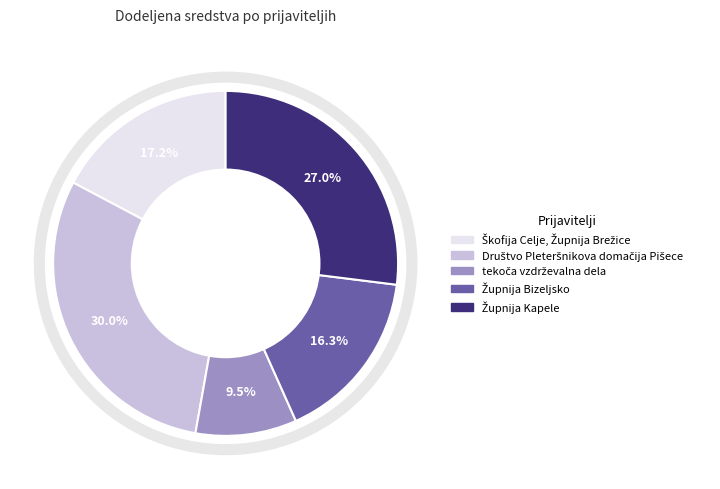

To the nearest percent, what is the average slice percentage?

20%